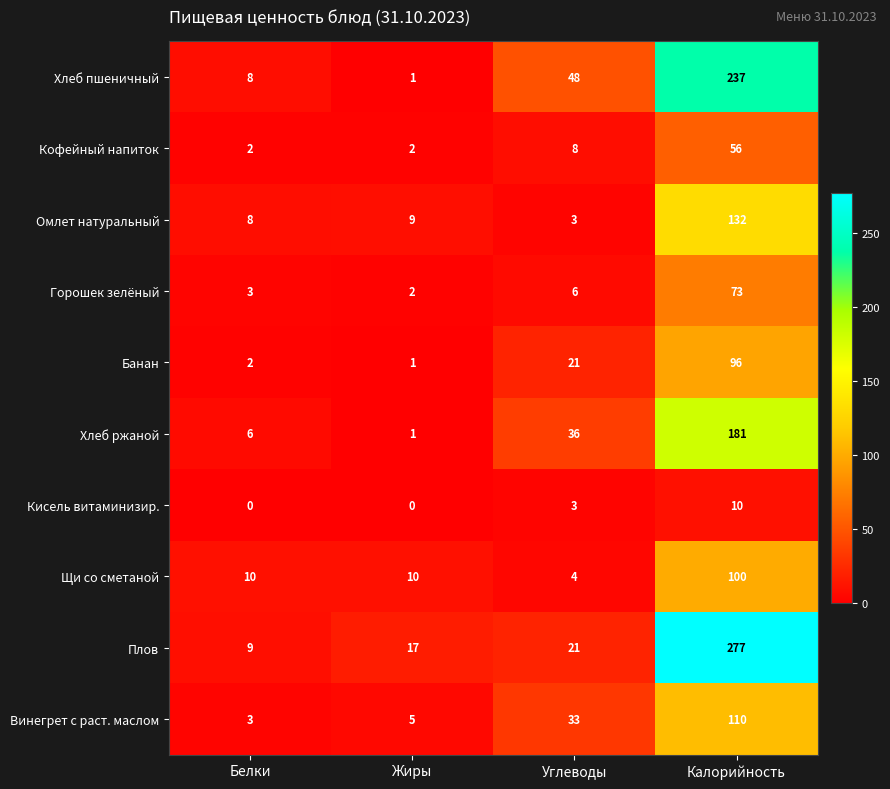

The Винегрет с раст. маслом series shows 33 at Углеводы. True or false?

True